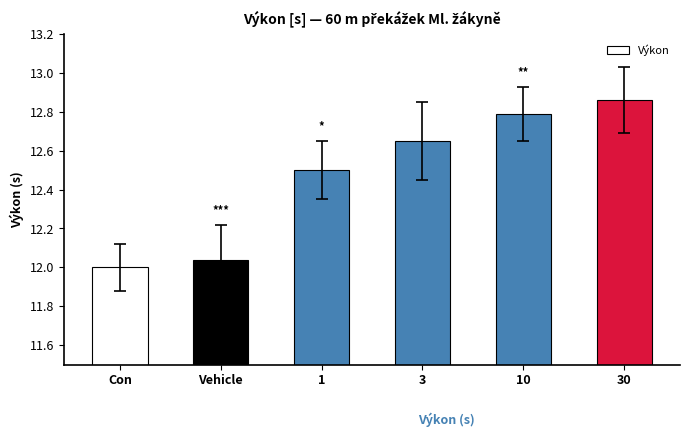

Approximately how many times larger is the value at 3 compared to 1?

1.0